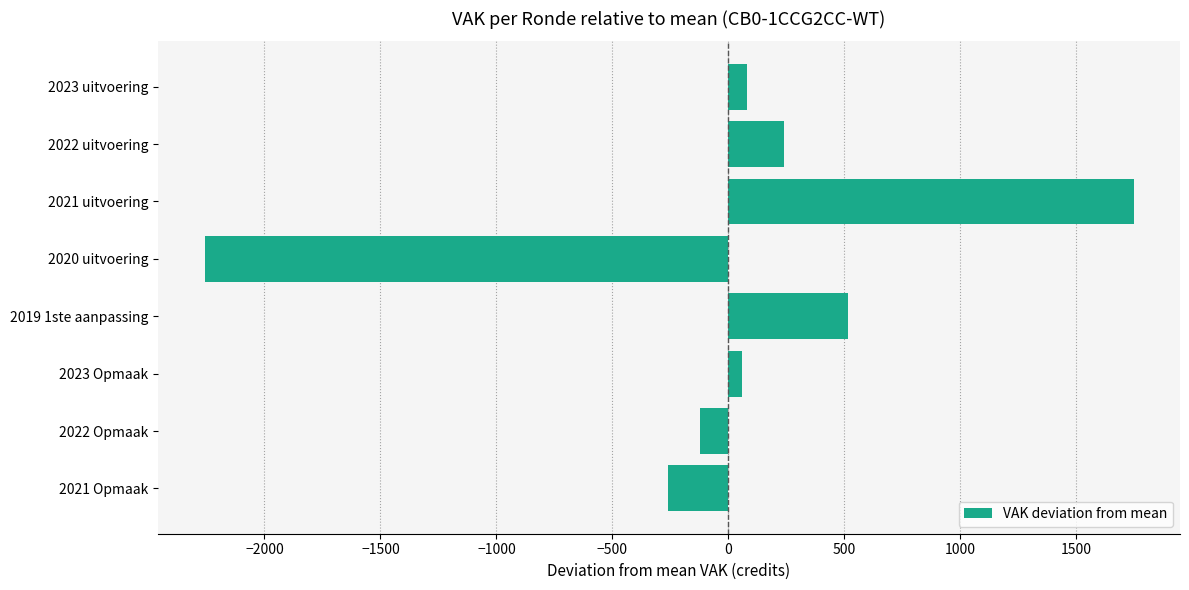

What is the difference between the maximum and second lowest values?

2009.0